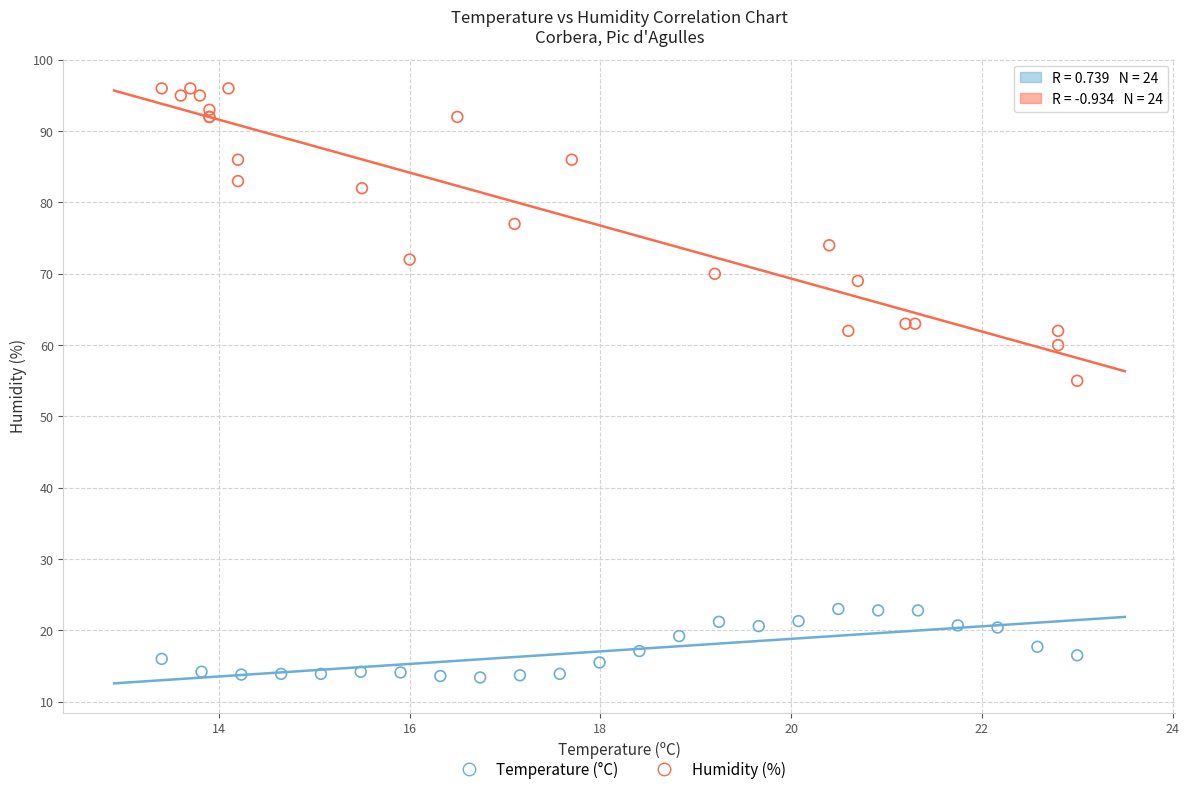

Which series has the largest Y range (max minus min)?

Humidity (%)